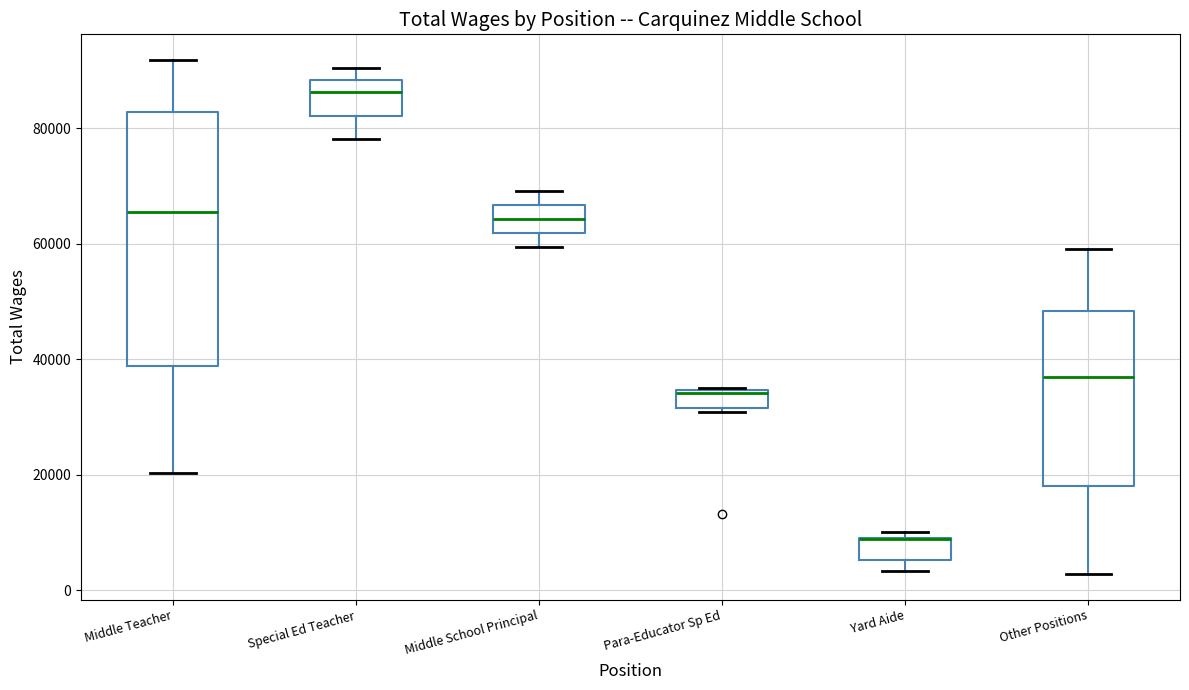

Reading left to right, read every box against the y-axis: the position of its median line, the range the box covers, and the ends of its whiskers. The values are not printed on the chart, so give them approximately, as read against the axis.

Middle Teacher: median 66000, box 38000 to 82000, whiskers 20000 to 92000
Special Ed Teacher: median 86000, box 82000 to 88000, whiskers 78000 to 90000
Middle School Principal: median 64000, box 62000 to 66000, whiskers 60000 to 70000
Para-Educator Sp Ed: median 34000, box 32000 to 34000, whiskers 30000 to 36000
Yard Aide: median 8000 (drawn on the box's upper edge), box 6000 to 10000, whiskers 4000 to 10000 (just above the box's upper edge)
Other Positions: median 36000, box 18000 to 48000, whiskers 2000 to 60000